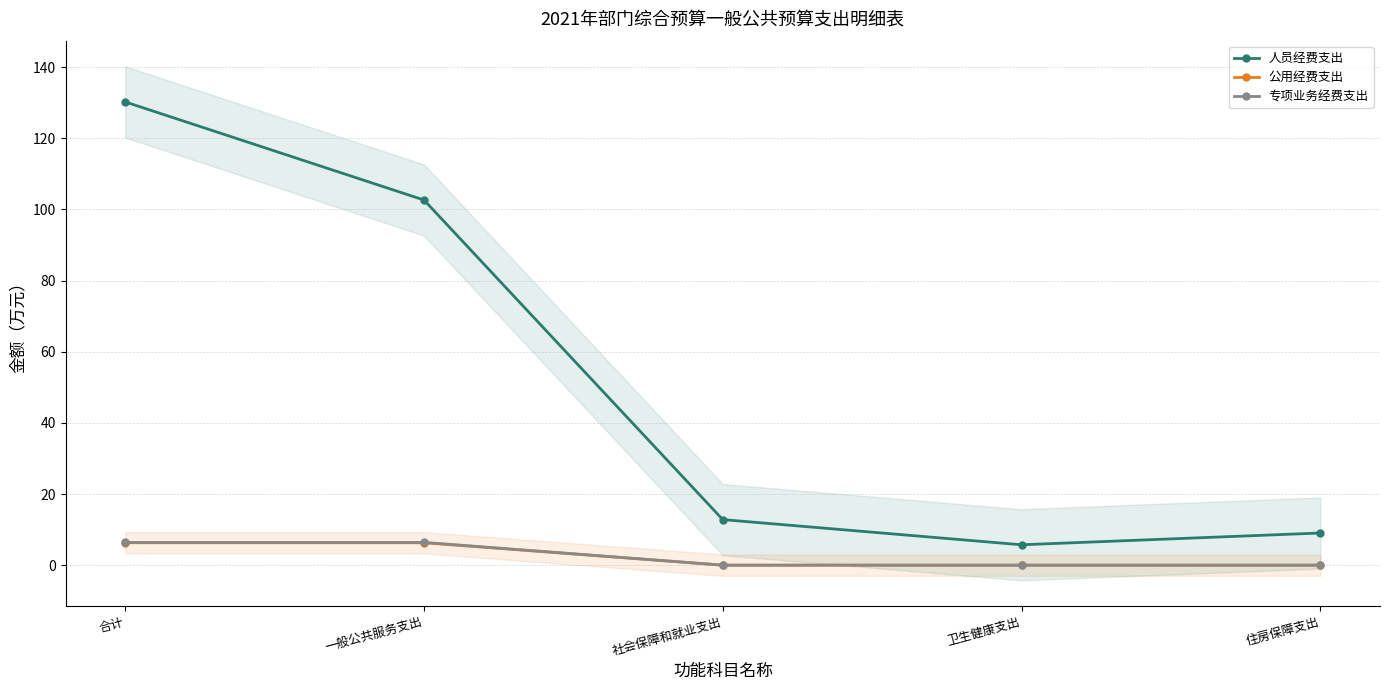

Which series has the largest total across all categories?

人员经费支出